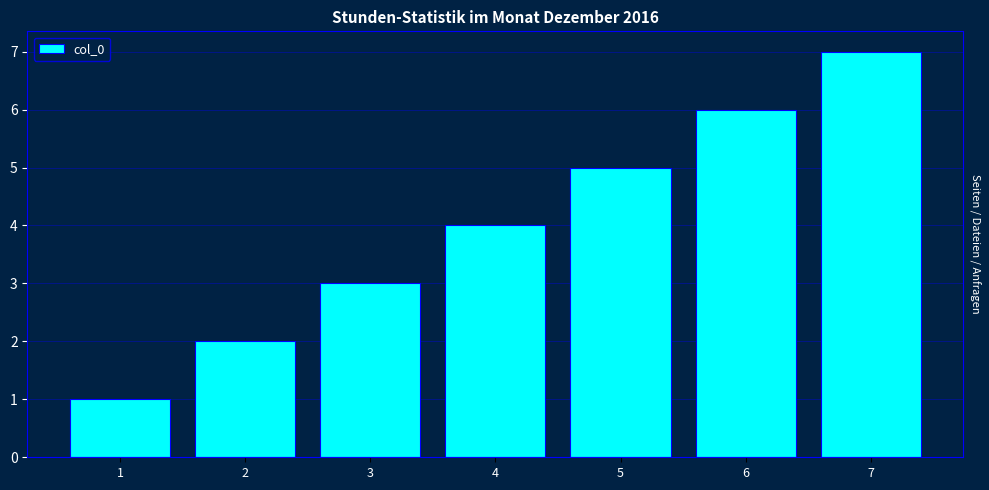

What is the ratio of the value at 4 to the value at 5?

0.8